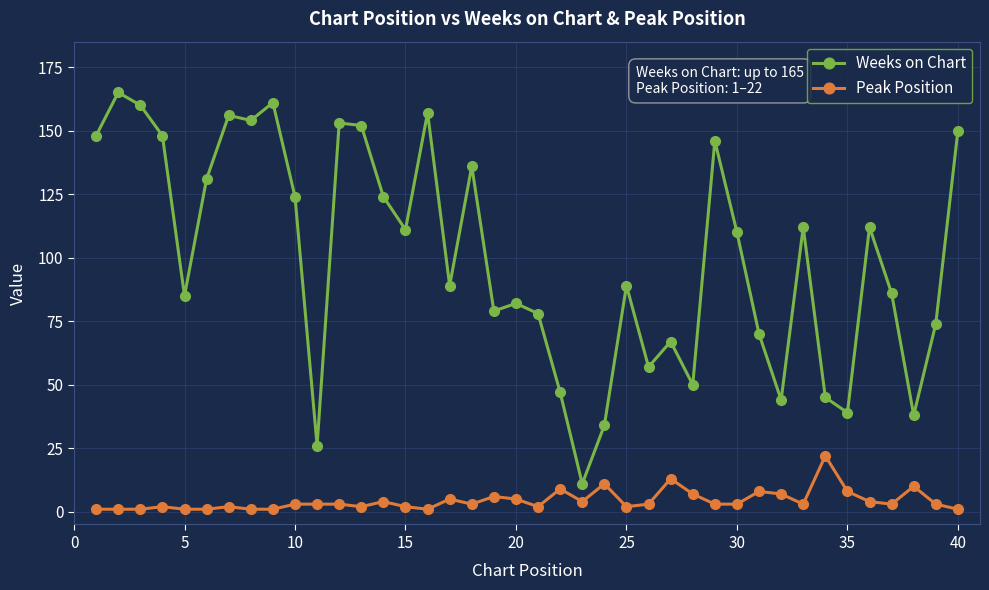

Rank the series by their average value, from highest to lowest.

Weeks on Chart, Peak Position